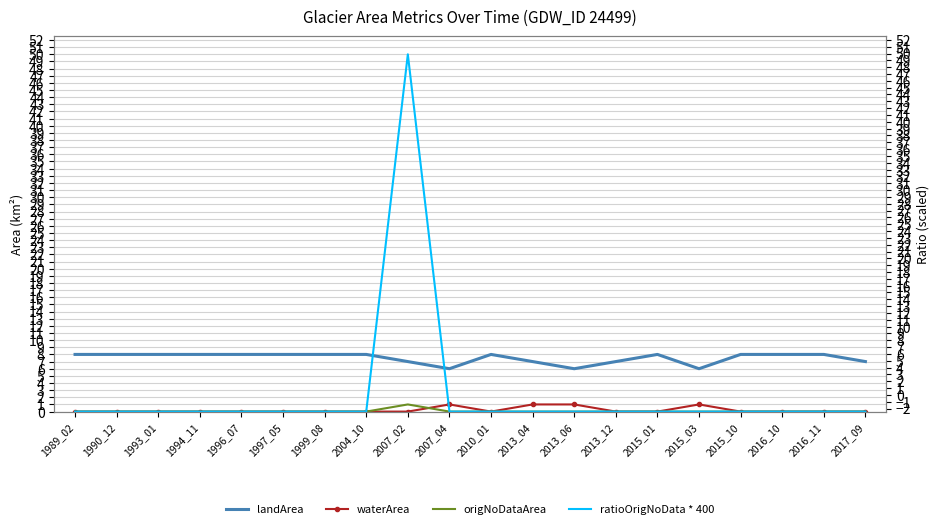

Reading left to right, list all the values displayed in this chart.

landArea: 1989_02=8.0	1990_12=8.0	1993_01=8.0	1994_11=8.0	1996_07=8.0	1997_05=8.0	1999_08=8.0	2004_10=8.0	2007_02=7.0	2007_04=6.0	2010_01=8.0	2013_04=7.0	2013_06=6.0	2013_12=7.0	2015_01=8.0	2015_03=6.0	2015_10=8.0	2016_10=8.0	2016_11=8.0	2017_09=7.0
waterArea: 1989_02=0.0	1990_12=0.0	1993_01=0.0	1994_11=0.0	1996_07=0.0	1997_05=0.0	1999_08=0.0	2004_10=0.0	2007_02=0.0	2007_04=1.0	2010_01=0.0	2013_04=1.0	2013_06=1.0	2013_12=0.0	2015_01=0.0	2015_03=1.0	2015_10=0.0	2016_10=0.0	2016_11=0.0	2017_09=0.0
origNoDataArea: 1989_02=0.0	1990_12=0.0	1993_01=0.0	1994_11=0.0	1996_07=0.0	1997_05=0.0	1999_08=0.0	2004_10=0.0	2007_02=1.0	2007_04=0.0	2010_01=0.0	2013_04=0.0	2013_06=0.0	2013_12=0.0	2015_01=0.0	2015_03=0.0	2015_10=0.0	2016_10=0.0	2016_11=0.0	2017_09=0.0
ratioOrigNoData * 400: 1989_02=0.0	1990_12=0.0	1993_01=0.0	1994_11=0.0	1996_07=0.0	1997_05=0.0	1999_08=0.0	2004_10=0.0	2007_02=50.0	2007_04=0.0	2010_01=0.0	2013_04=0.0	2013_06=0.0	2013_12=0.0	2015_01=0.0	2015_03=0.0	2015_10=0.0	2016_10=0.0	2016_11=0.0	2017_09=0.0